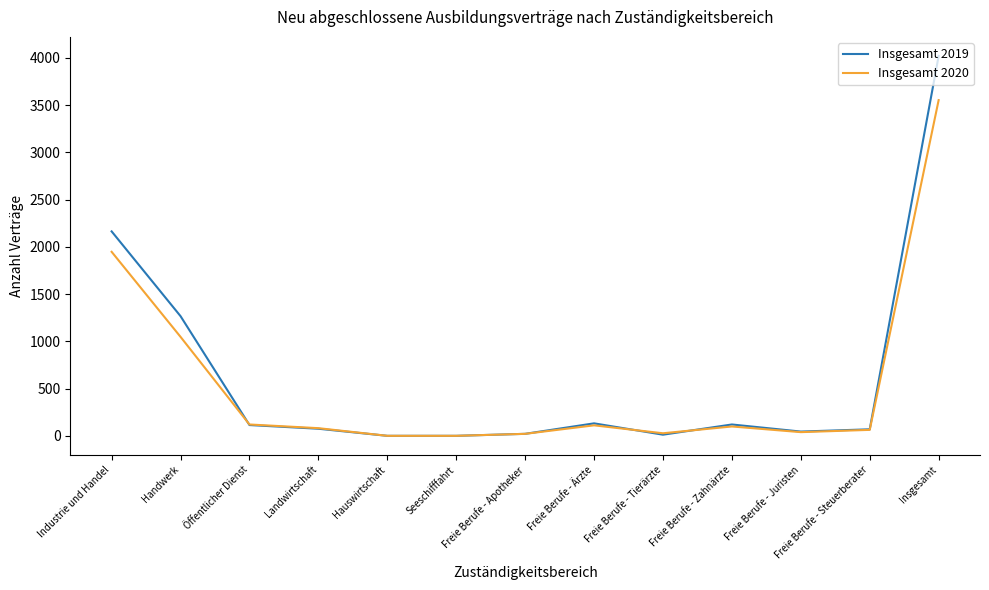

List the series in order of their peak value, highest first.

Insgesamt 2019, Insgesamt 2020